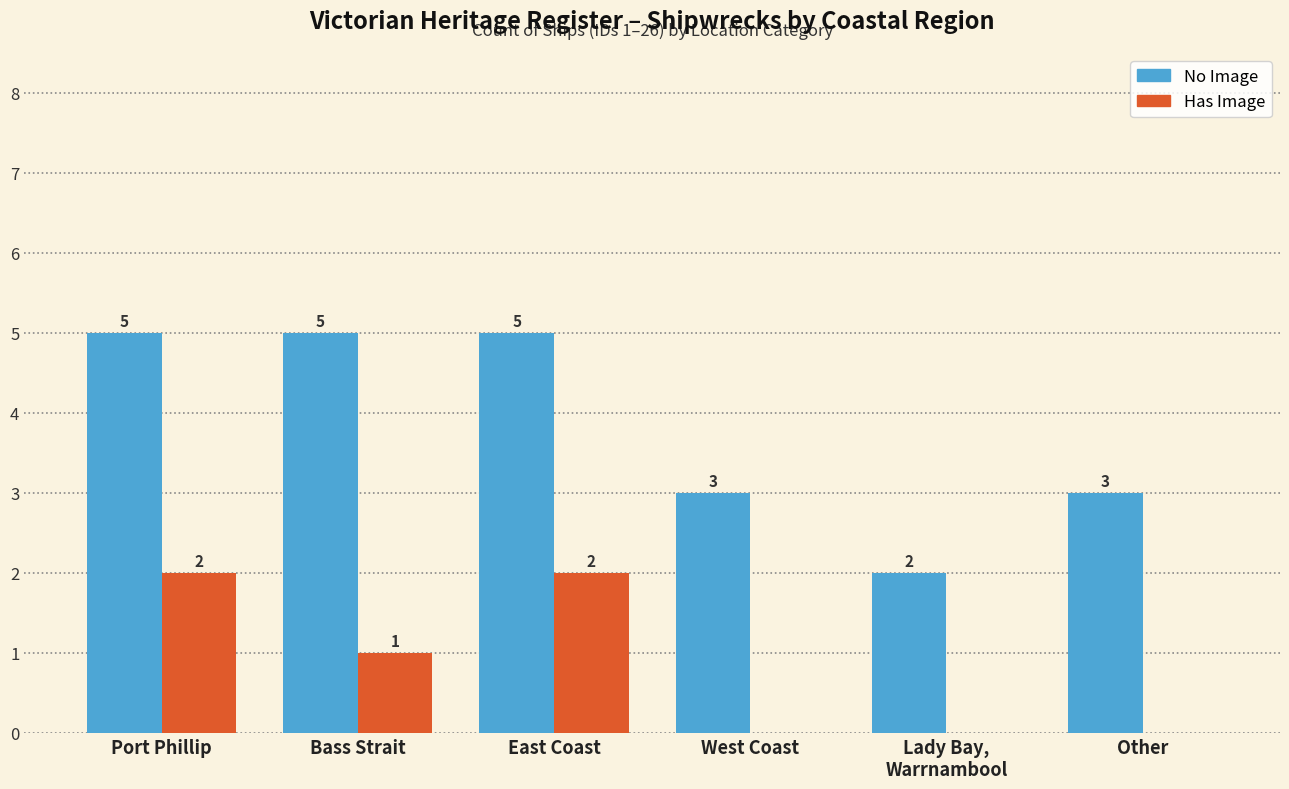

Reading left to right, what are all the values shown in this chart?

No Image: 5	5	5	3	2	3
Has Image: 2	1	2	0	0	0